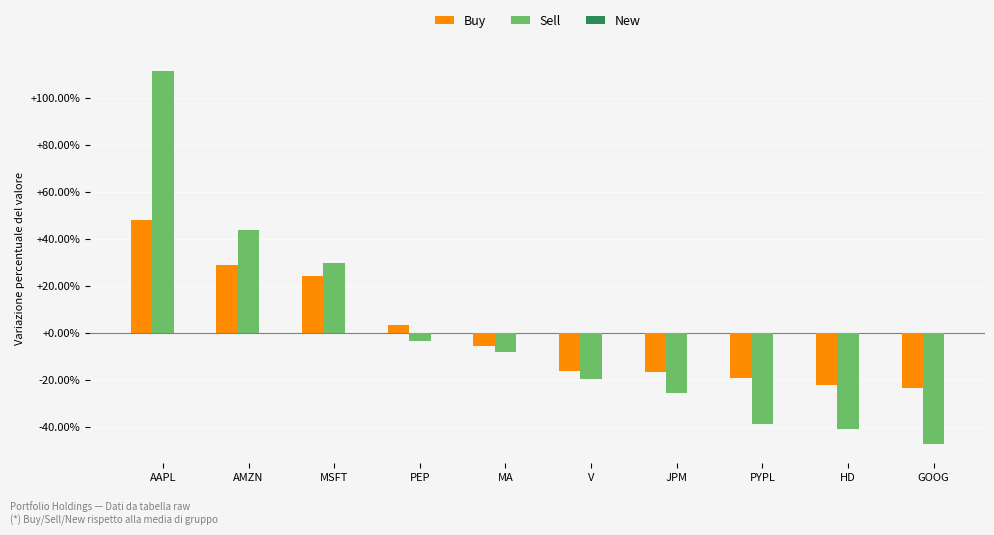

Which series has the largest range (max minus min)?

Sell